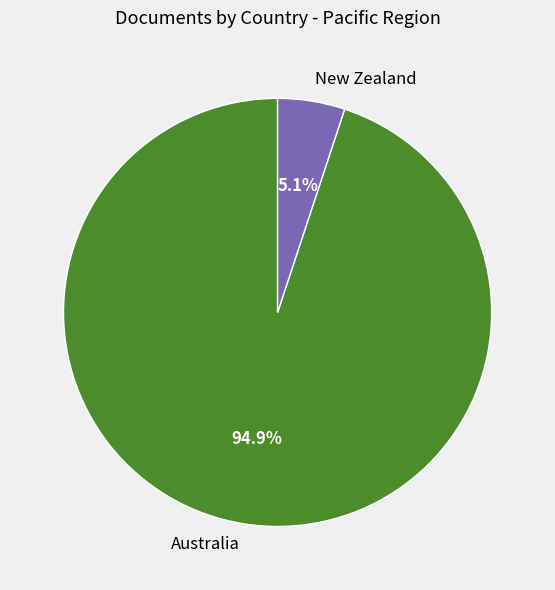

What percentage is the New Zealand slice, to the nearest percent?

5%